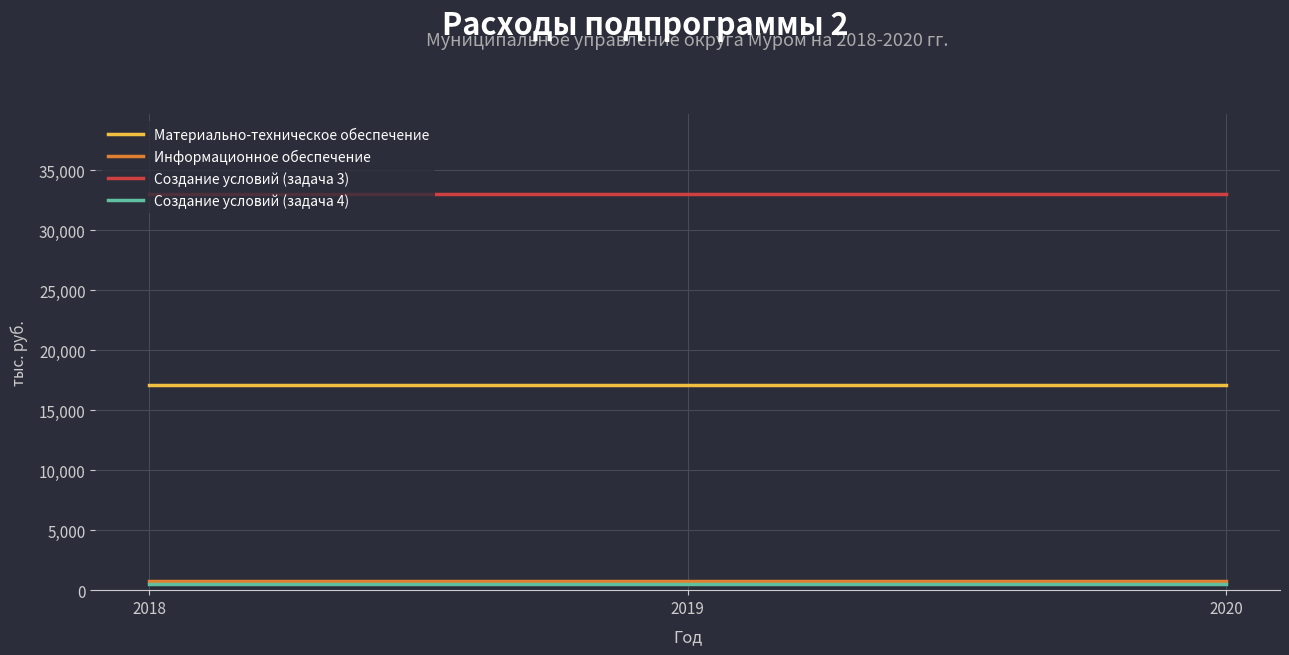

How many distinct data groups are displayed?

4